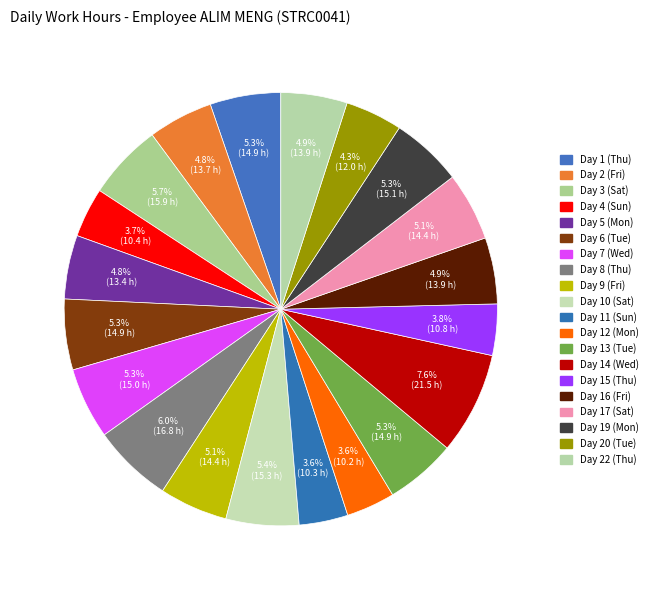

How many segments does this pie chart have?

20